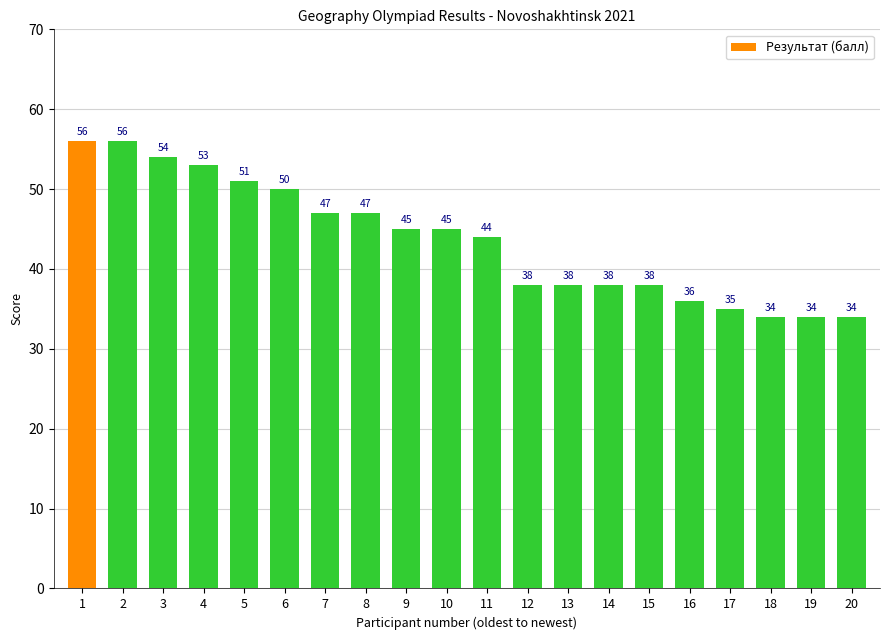

Reading left to right, what are all the values shown in this chart?

56	56	54	53	51	50	47	47	45	45	44	38	38	38	38	36	35	34	34	34